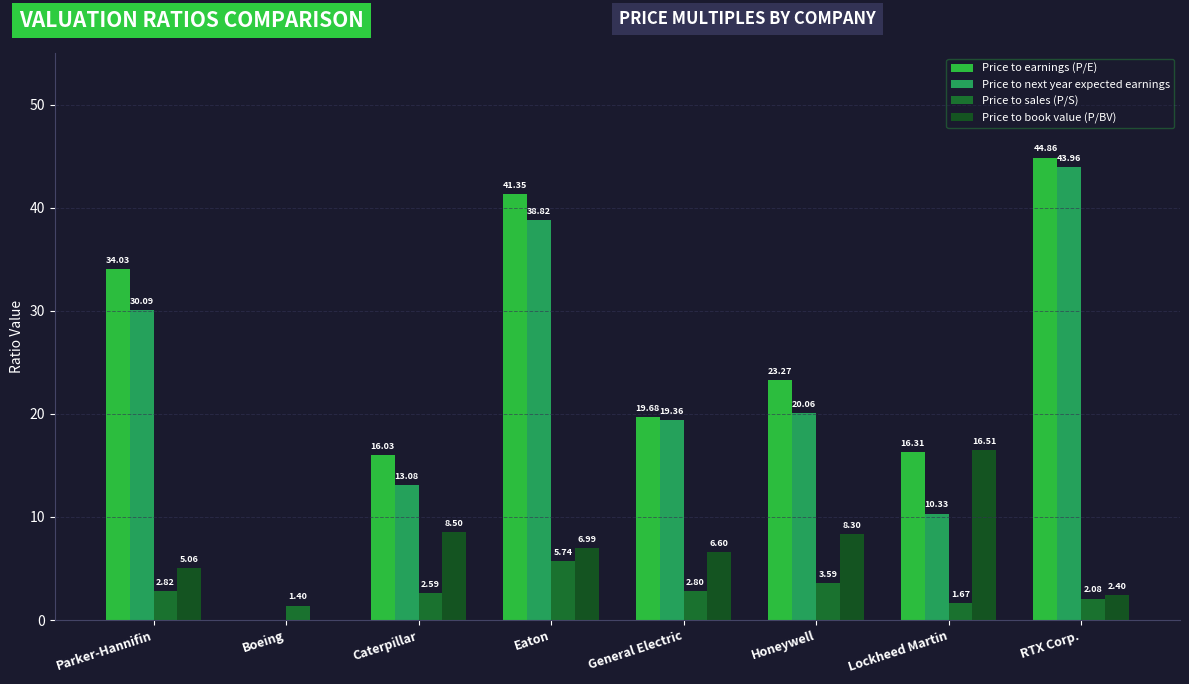

What is the value of the Price to sales (P/S) bar at the 8th from the left?

2.1